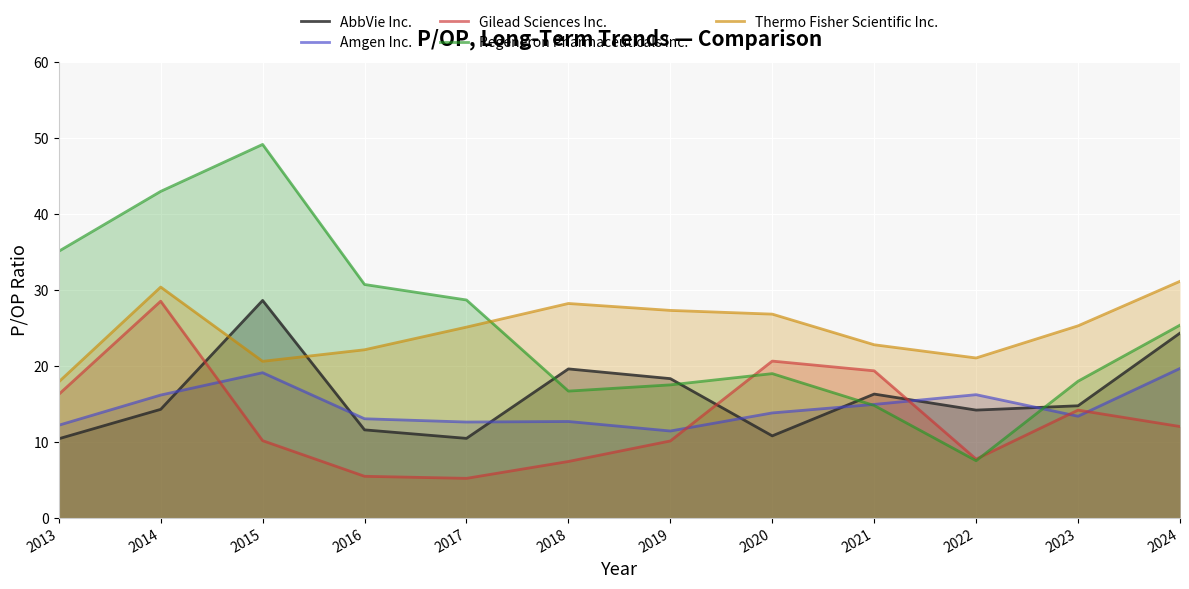

At how many categories does at least one series exceed 40?

2